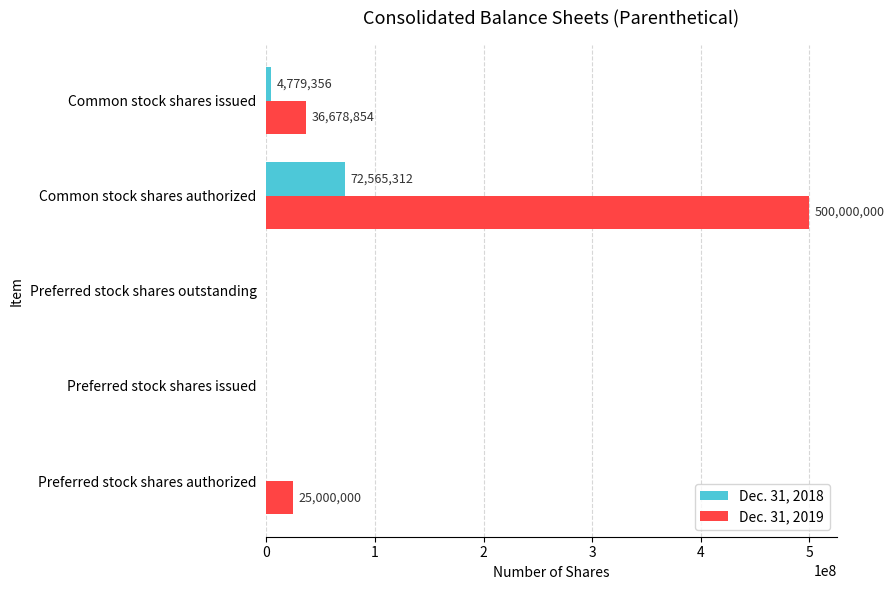

What is the sum of all Dec. 31, 2018 values?

77344668